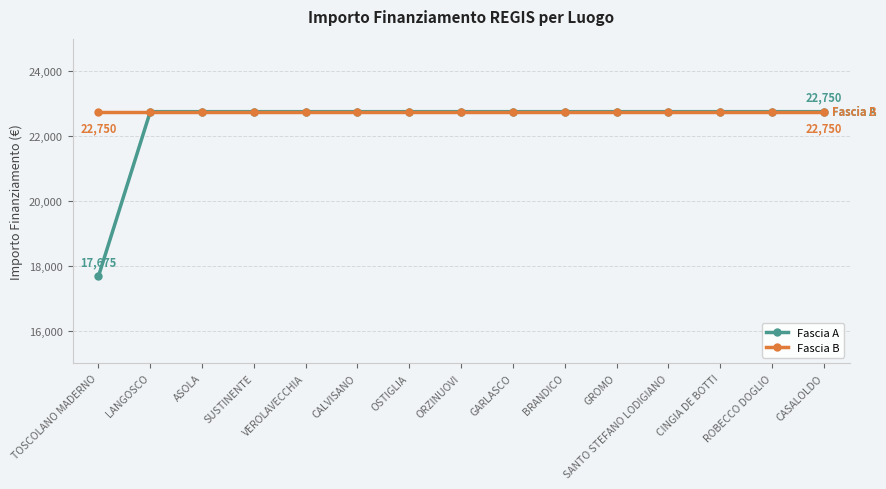

Rank the series at TOSCOLANO MADERNO from lowest to highest value.

Fascia A, Fascia B